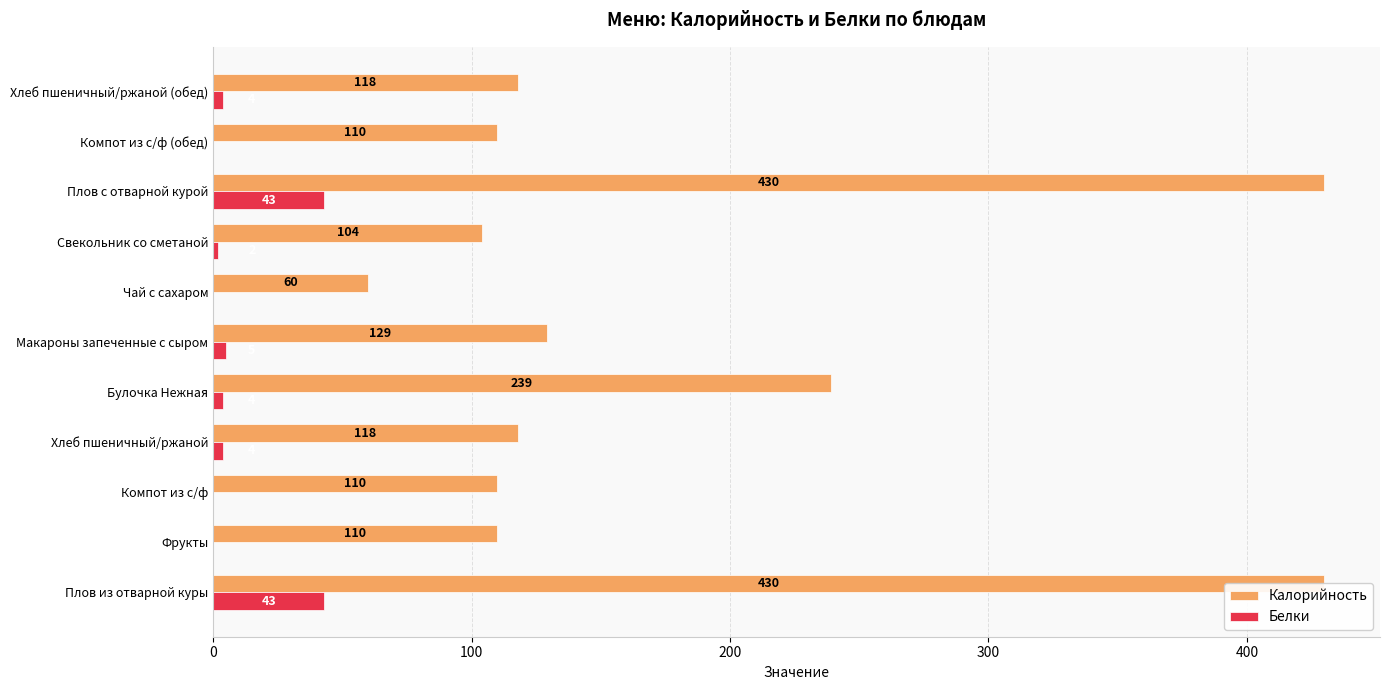

The value of Калорийность at Булочка Нежная is 377. True or false?

False